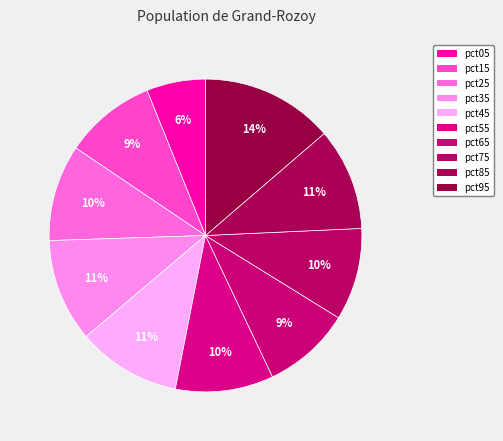

What percentage do pct75 and pct05 together represent?

15.6%